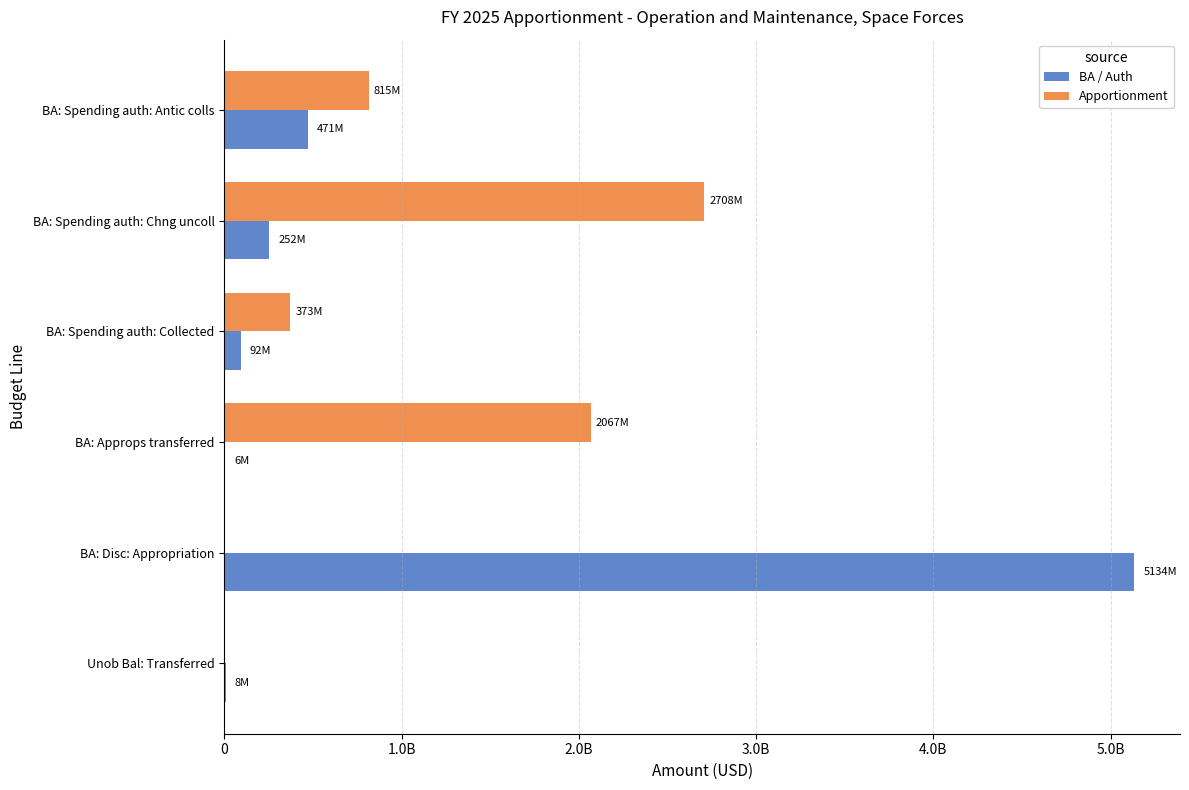

What are all the series names shown in the legend?

BA / Auth, Apportionment